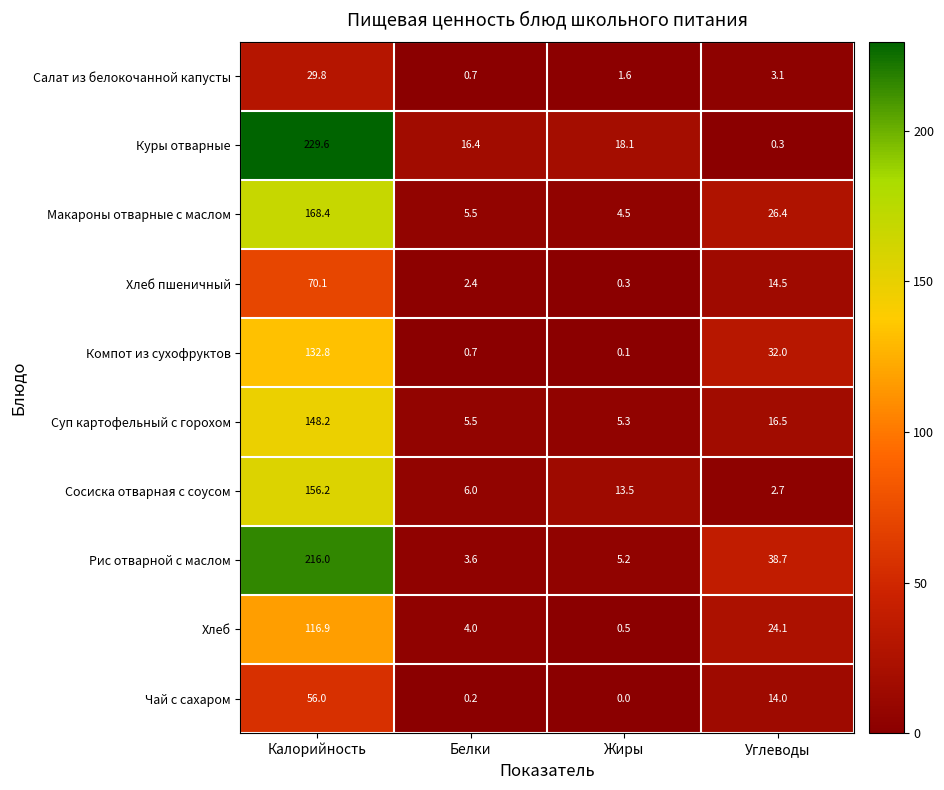

What is the sum of all Макароны отварные с маслом values?

204.8